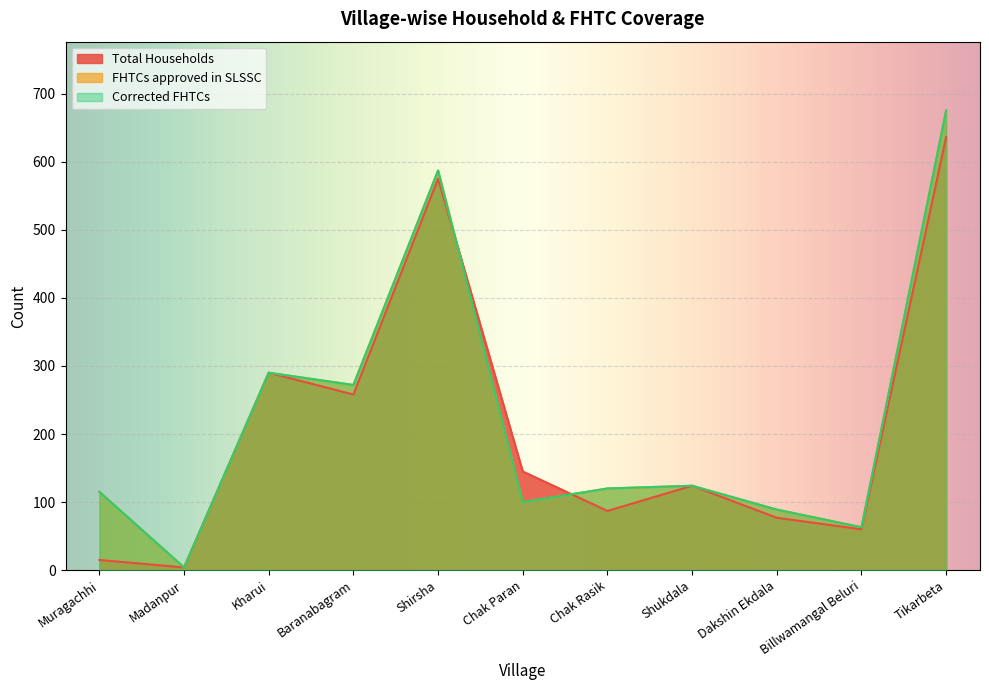

Between Madanpur and Chak Rasik, which is larger?

Chak Rasik